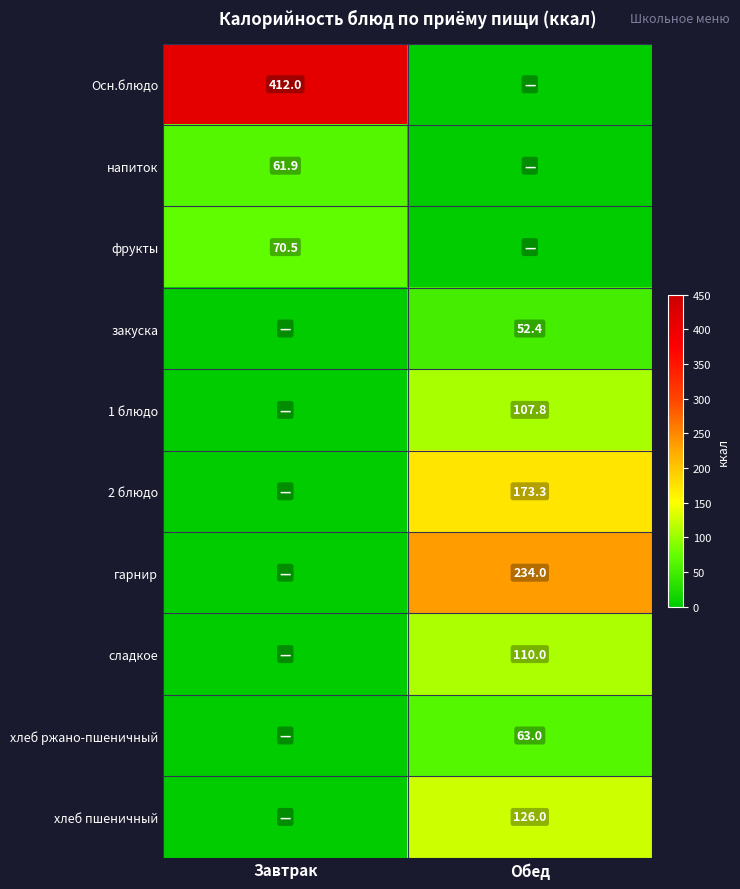

The хлеб ржано-пшеничный series shows 19.5 at Обед. True or false?

False